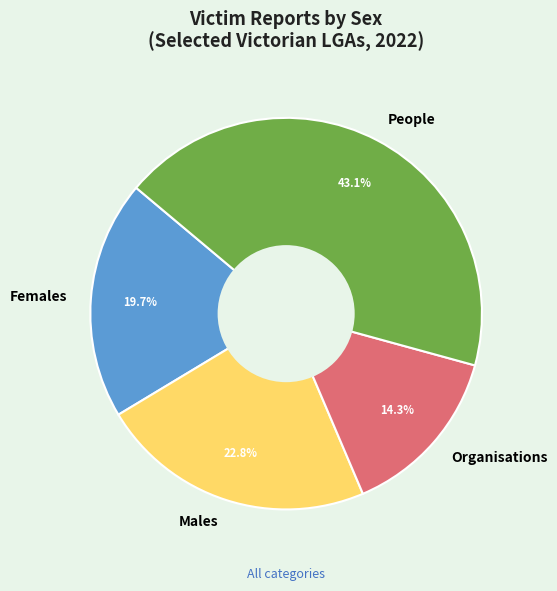

Does any single category account for the majority?

No